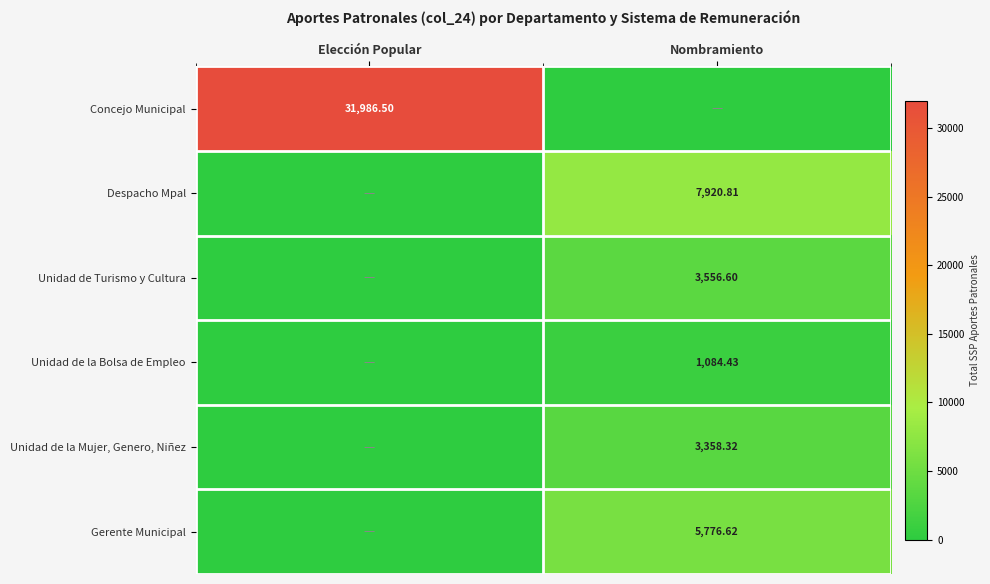

List the labels in order of Gerente Municipal value, largest first.

Nombramiento, Elección Popular